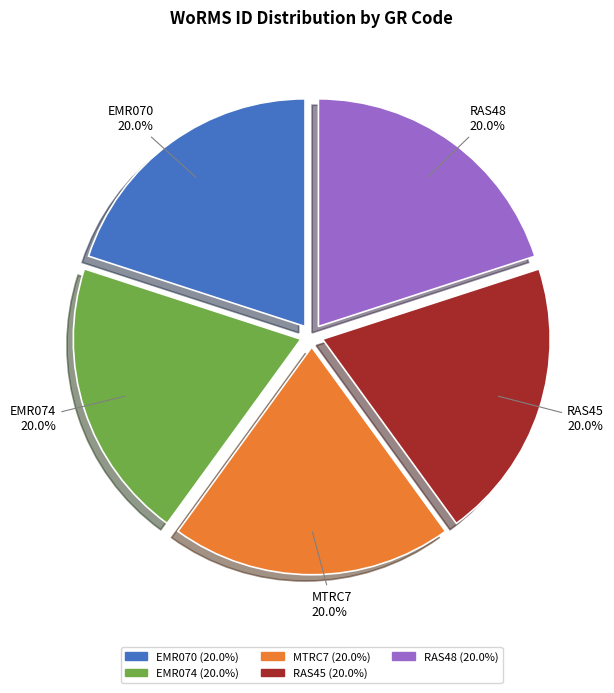

What is the ratio of the value at EMR070 to the value at EMR074?

1.0